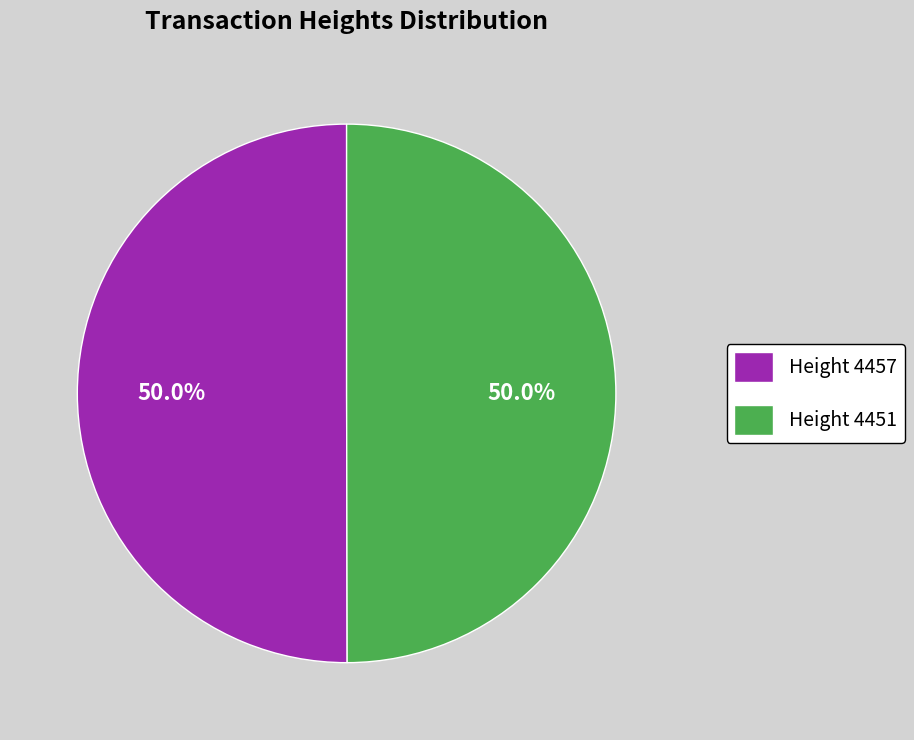

Count the number of slices in the pie.

2